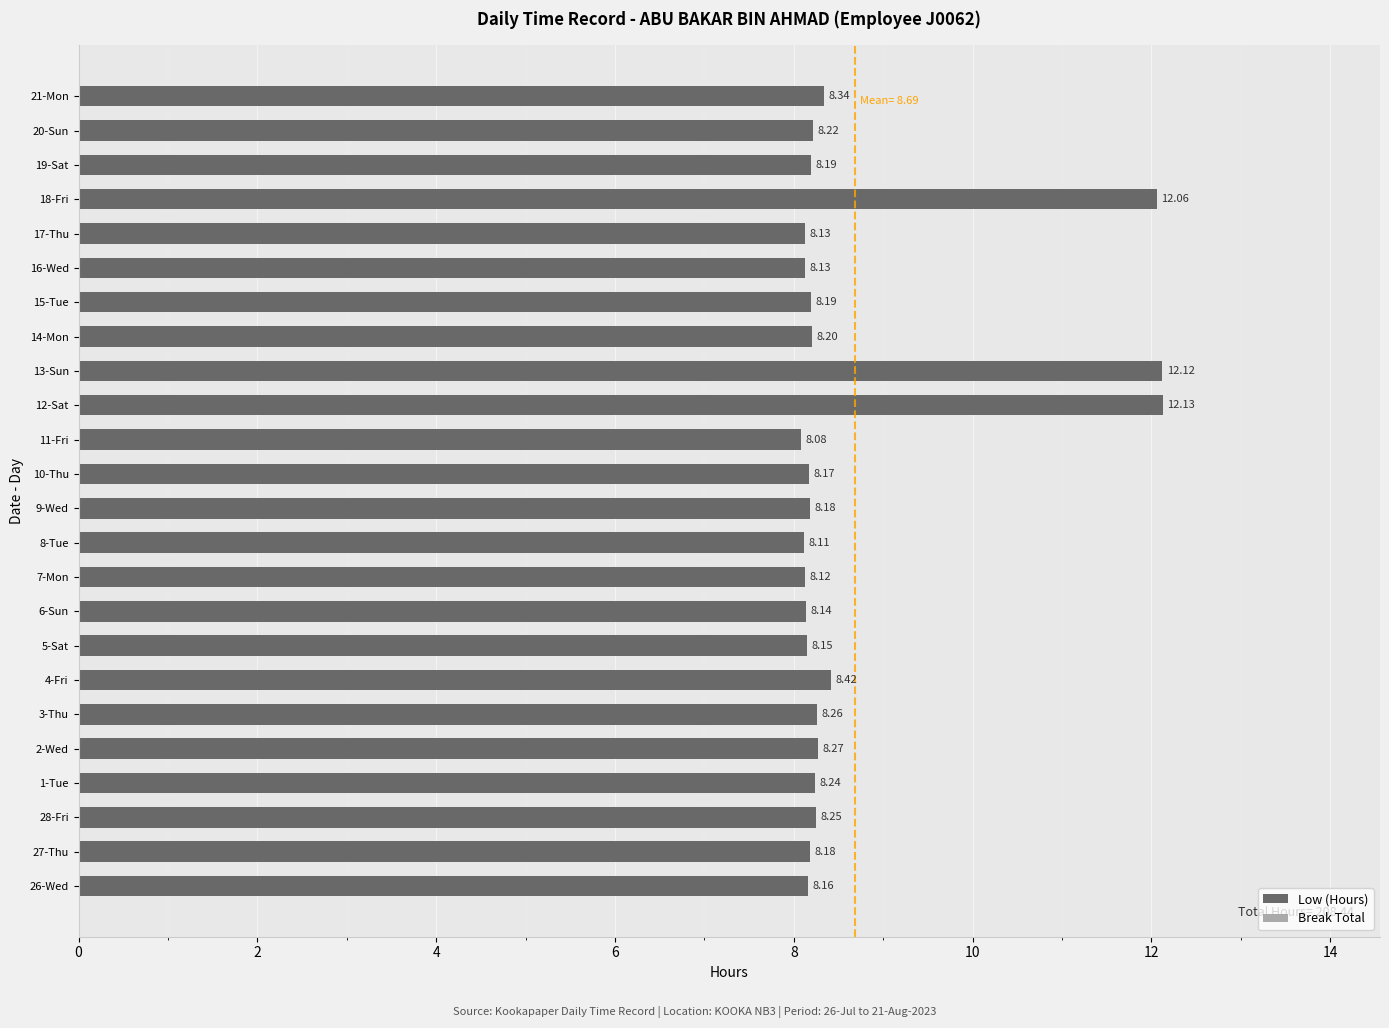

What is the ratio of the value at 18-Fri to the value at 15-Tue?

1.5